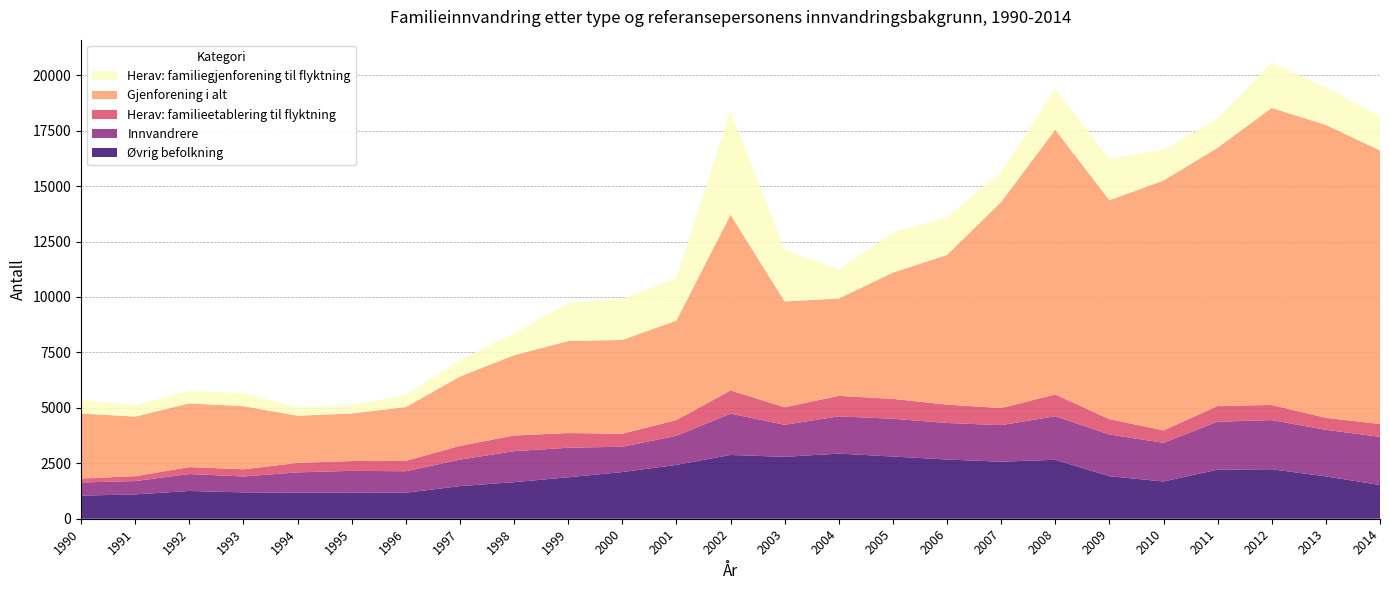

Reading left to right, what are all the values shown in this chart?

Øvrig befolkning: 1041	1098	1252	1188	1181	1171	1172	1471	1648	1869	2104	2428	2876	2791	2937	2805	2670	2572	2659	1917	1680	2215	2232	1910	1520
Innvandrere: 594	600	764	717	910	987	970	1193	1398	1332	1142	1311	1863	1444	1680	1702	1648	1647	1962	1882	1744	2159	2216	2099	2172
Herav: familieetablering til flyktning: 179	221	314	324	426	444	468	622	707	662	588	710	1046	793	923	898	828	772	983	692	560	712	682	541	579
Gjenforening i alt: 2930	2687	2870	2847	2129	2143	2427	3124	3620	4148	4227	4486	7925	4773	4390	5693	6750	9292	11939	9871	11264	11645	13393	13209	12334
Herav: familiegjenforening til flyktning: 609	515	559	585	370	379	534	738	983	1714	1859	1910	4672	2323	1300	1798	1701	1349	1845	1854	1397	1310	2050	1693	1533